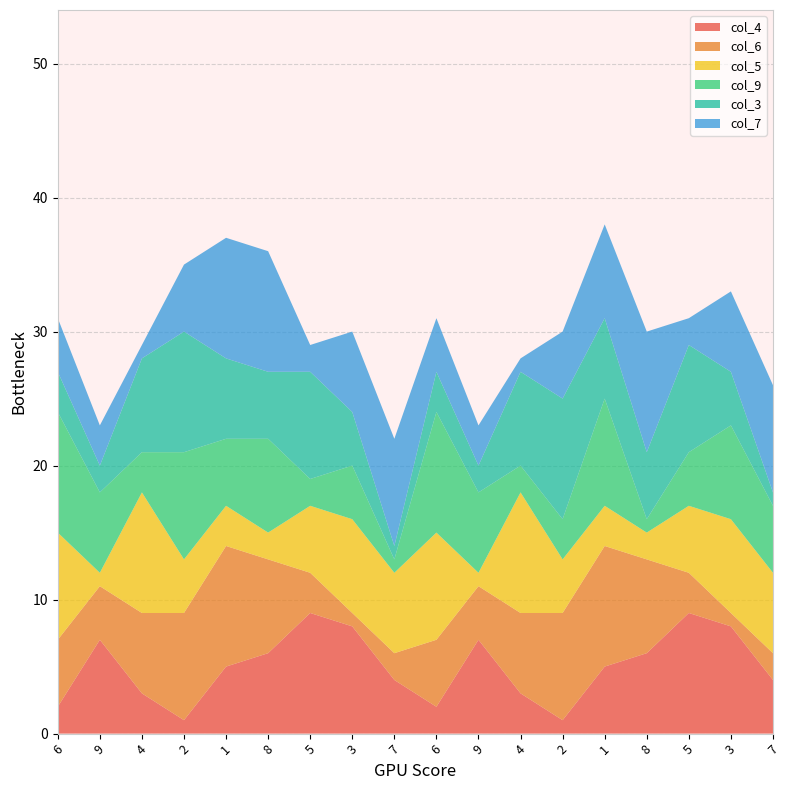

Reading left to right, extract all data points from this chart.

col_4: 6=2	9=7	4=3	2=1	1=5	8=6	5=9	3=8	7=4	6=2	9=7	4=3	2=1	1=5	8=6	5=9	3=8	7=4
col_6: 6=5	9=4	4=6	2=8	1=9	8=7	5=3	3=1	7=2	6=5	9=4	4=6	2=8	1=9	8=7	5=3	3=1	7=2
col_5: 6=8	9=1	4=9	2=4	1=3	8=2	5=5	3=7	7=6	6=8	9=1	4=9	2=4	1=3	8=2	5=5	3=7	7=6
col_9: 6=9	9=6	4=3	2=8	1=5	8=7	5=2	3=4	7=1	6=9	9=6	4=2	2=3	1=8	8=1	5=4	3=7	7=5
col_3: 6=3	9=2	4=7	2=9	1=6	8=5	5=8	3=4	7=1	6=3	9=2	4=7	2=9	1=6	8=5	5=8	3=4	7=1
col_7: 6=4	9=3	4=1	2=5	1=9	8=9	5=2	3=6	7=8	6=4	9=3	4=1	2=5	1=7	8=9	5=2	3=6	7=8